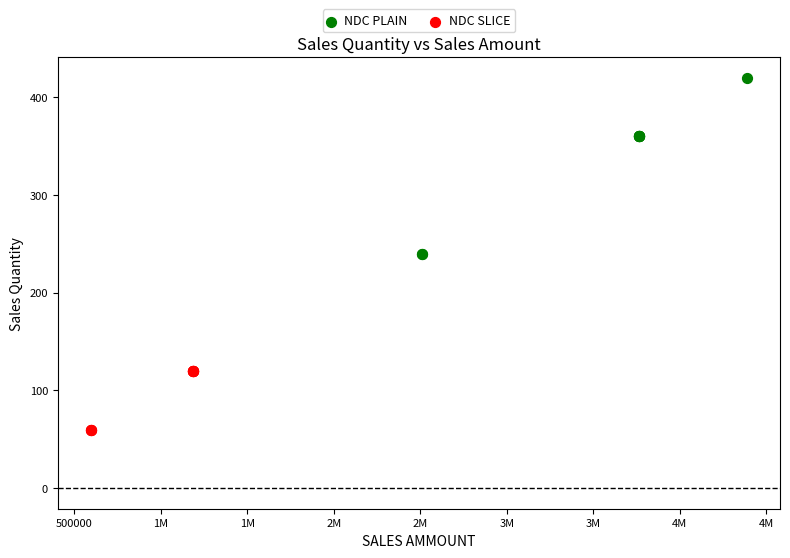

What are all the series names shown in the legend?

NDC PLAIN, NDC SLICE